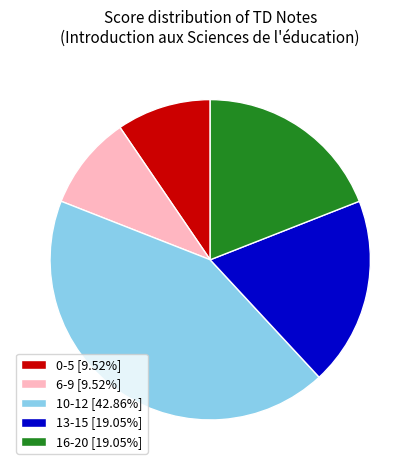

Does any single category account for the majority?

No